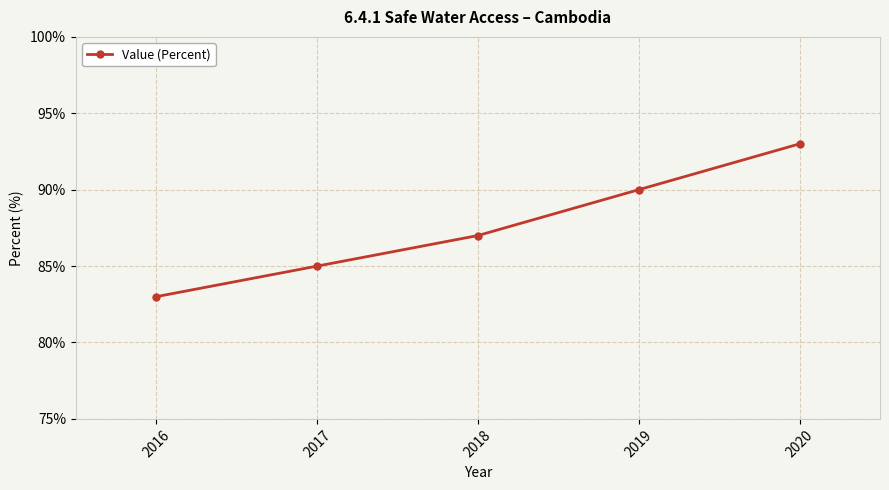

List the labels in order of value, smallest first.

2016, 2017, 2018, 2019, 2020